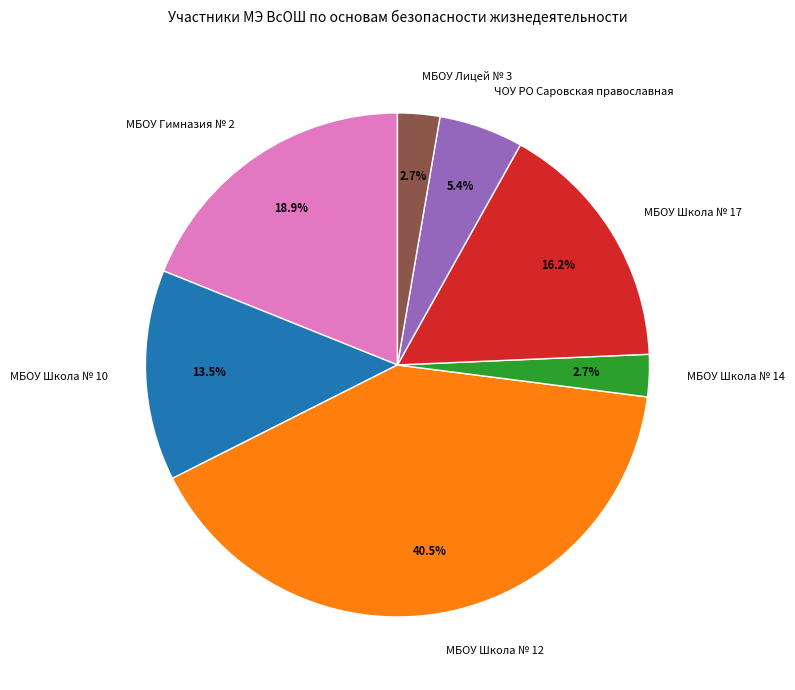

Is there any slice that represents more than half of the pie?

No